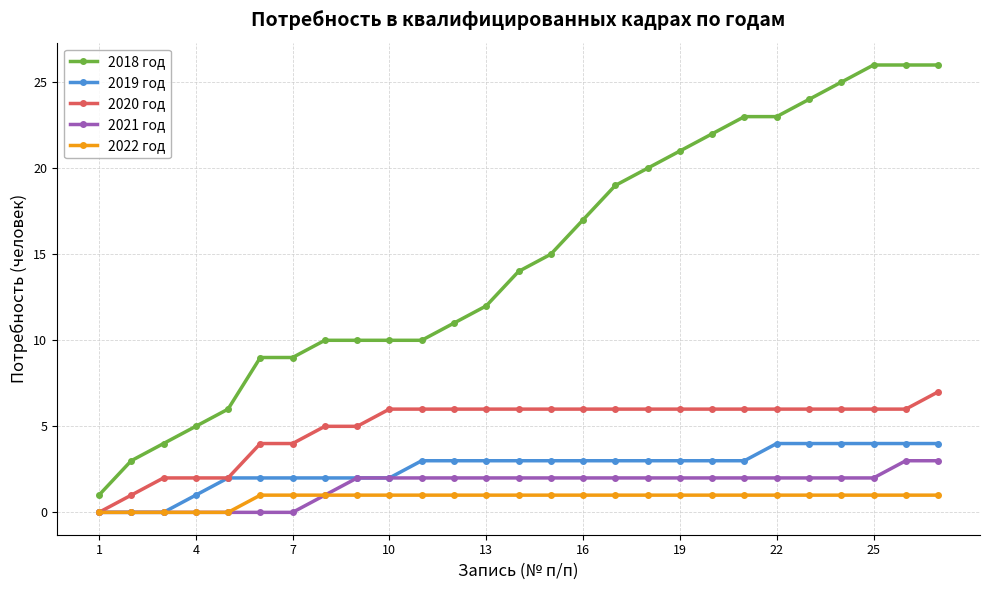

Which series has the largest range (max minus min)?

2018 год